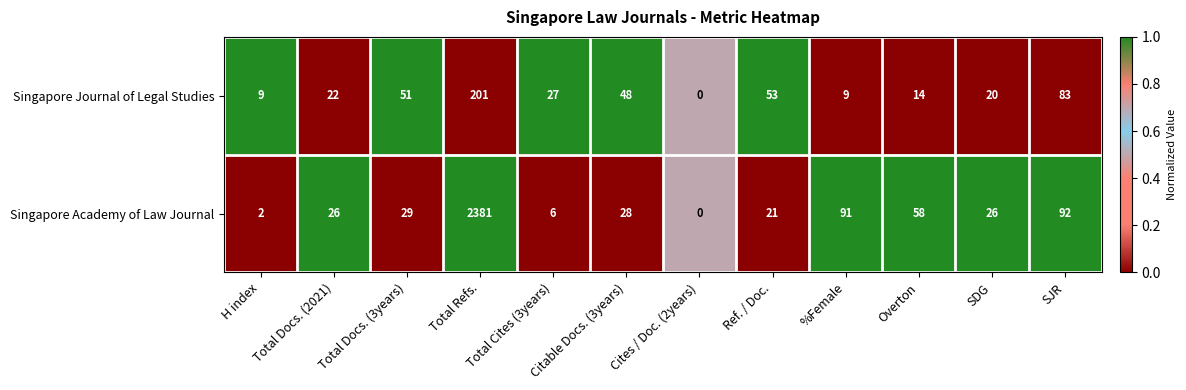

Between H index and Overton, which series saw the biggest shift?

Singapore Academy of Law Journal